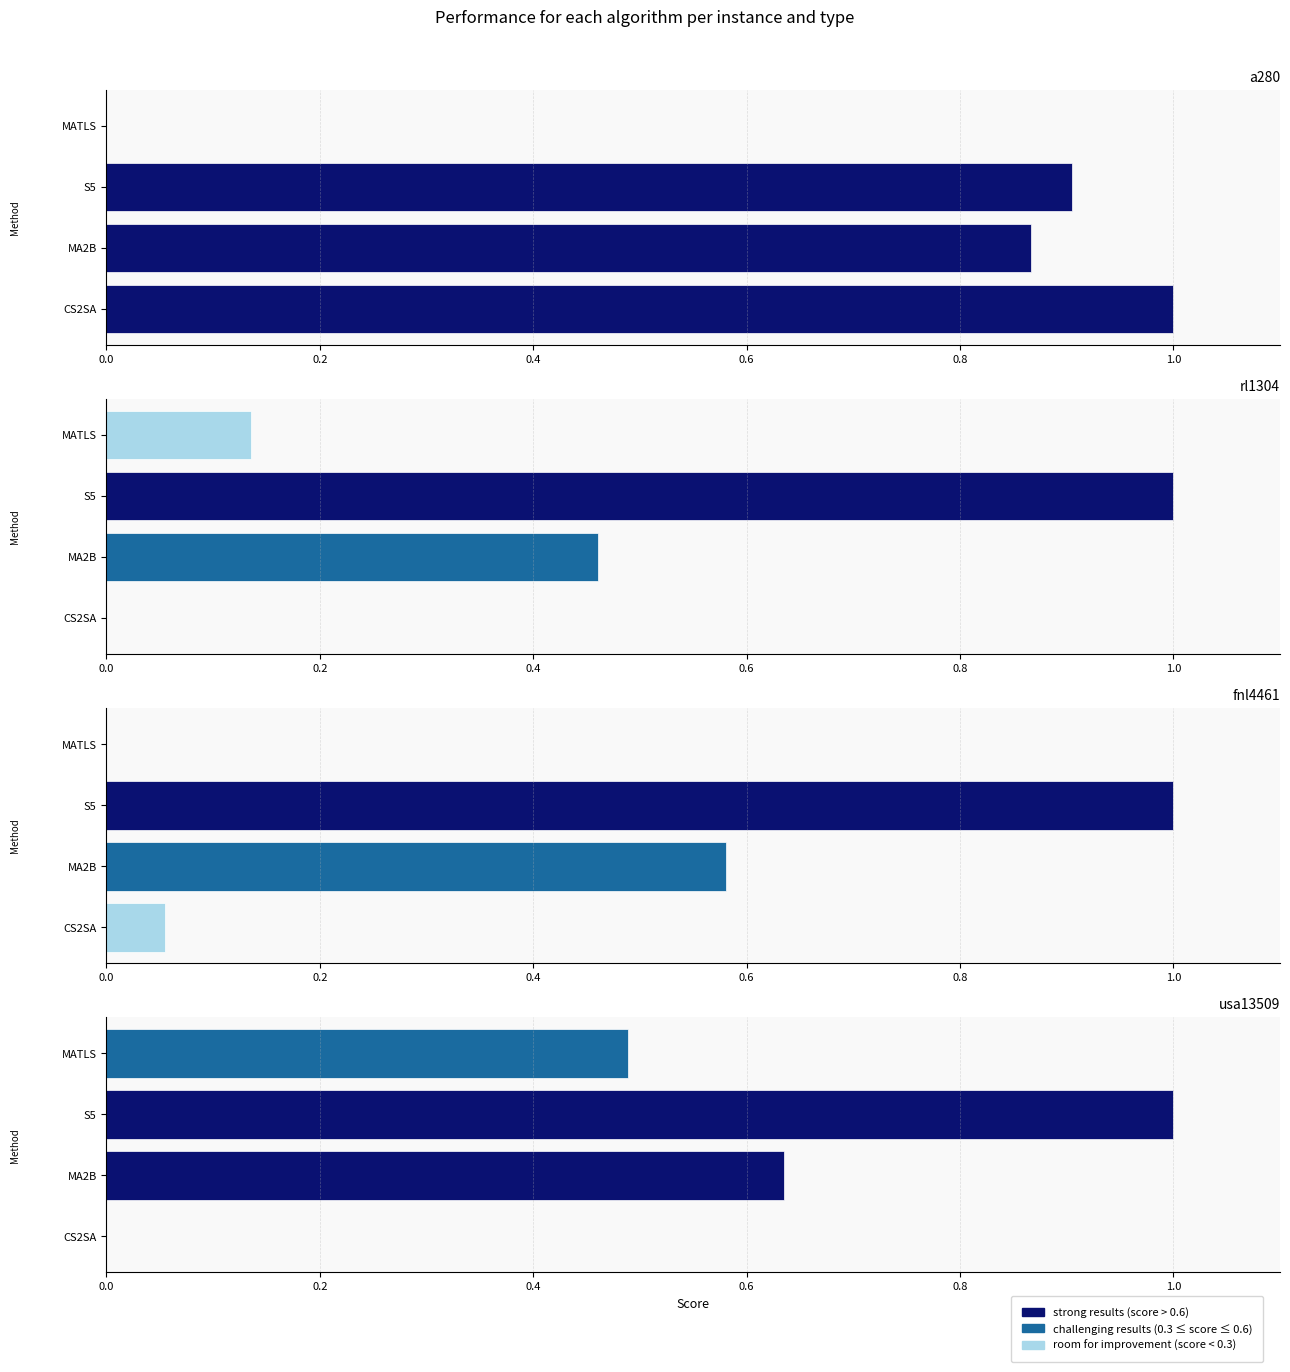

Reading left to right, extract all data points from this chart.

CS2SA: a280=1.0	rl1304=0.0	fnl4461=0.1	usa13509=0.0
MA2B: a280=0.9	rl1304=0.5	fnl4461=0.6	usa13509=0.6
S5: a280=0.9	rl1304=1.0	fnl4461=1.0	usa13509=1.0
MATLS: a280=0.0	rl1304=0.1	fnl4461=0.0	usa13509=0.5